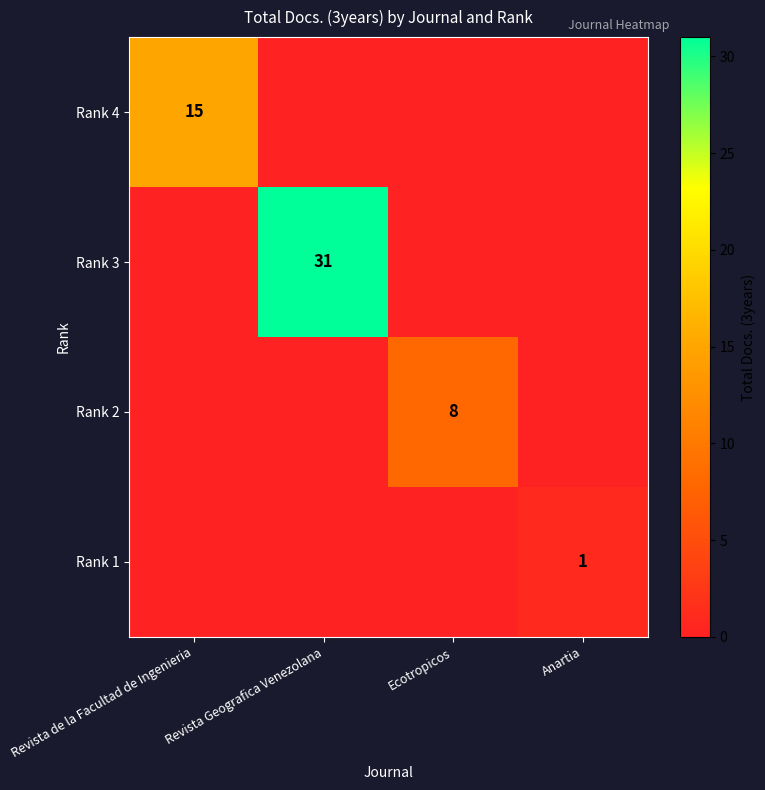

The value of Rank 3 at Revista Geografica Venezolana is 31. True or false?

True